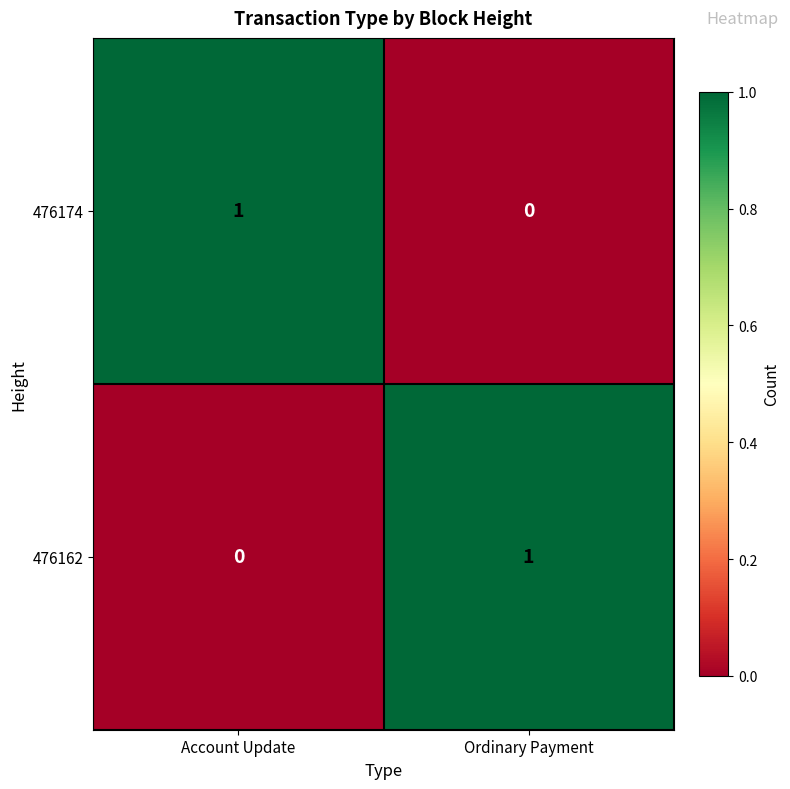

At which label is 476162 closest to 0?

Account Update